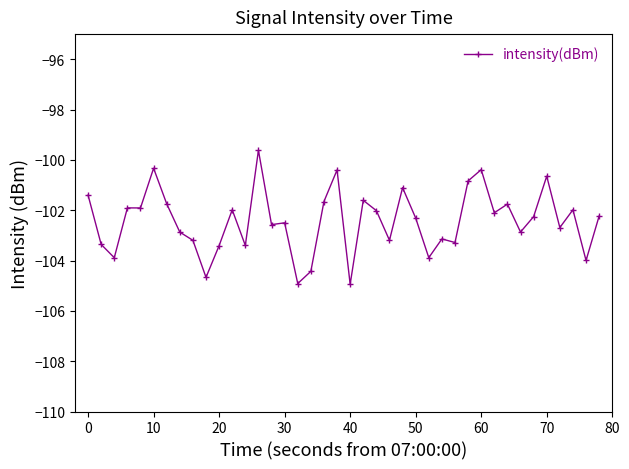

What is the difference between the maximum and second lowest values?

5.3